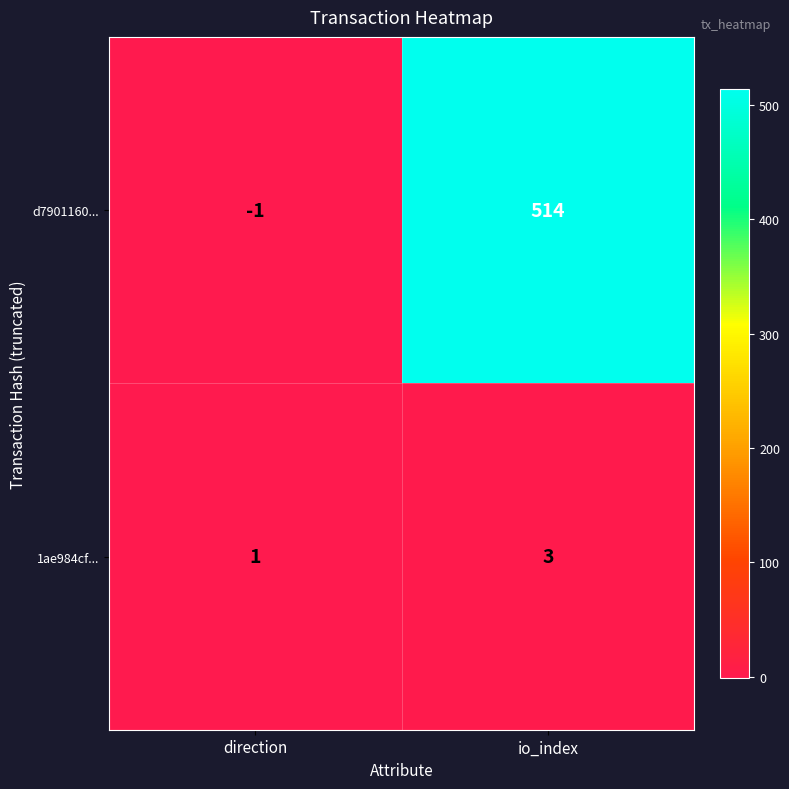

Is it true that 1ae984cf... equals 0 at direction?

False